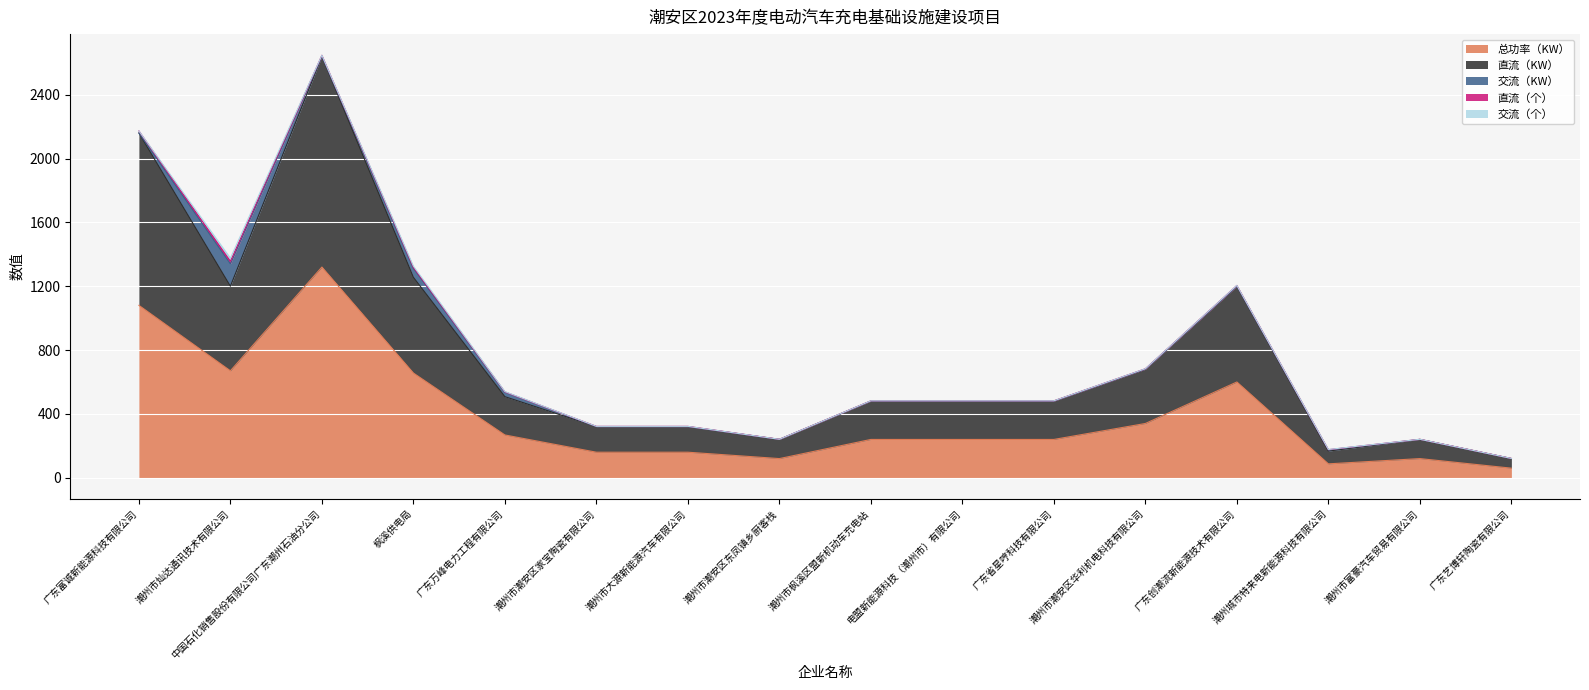

Which label corresponds to the smallest value in the chart?

广东富诚新能源科技有限公司